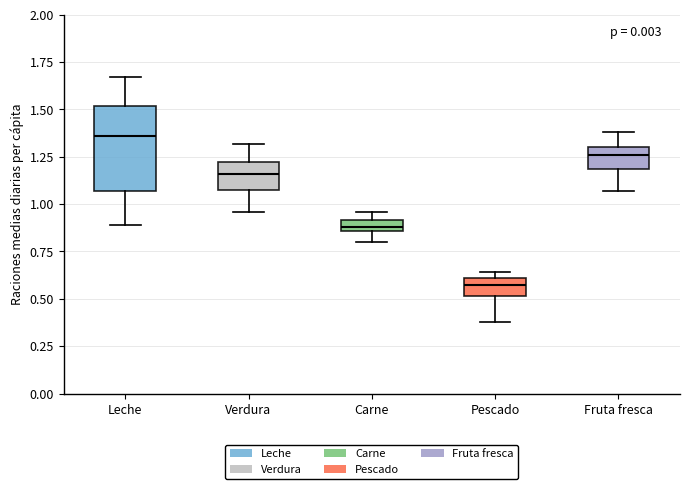

Which box has the lowest median line?

Pescado